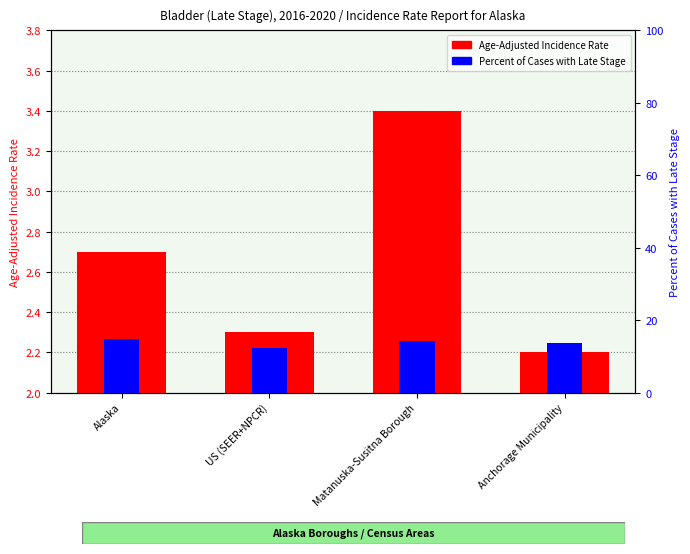

How many groups of bars are there?

4